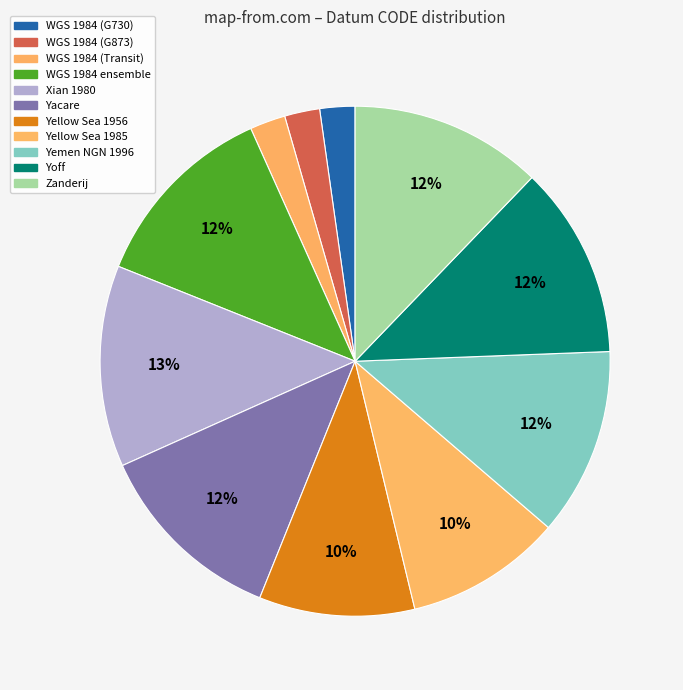

The Yellow Sea 1985 slice represents 10% of the pie. True or false?

True